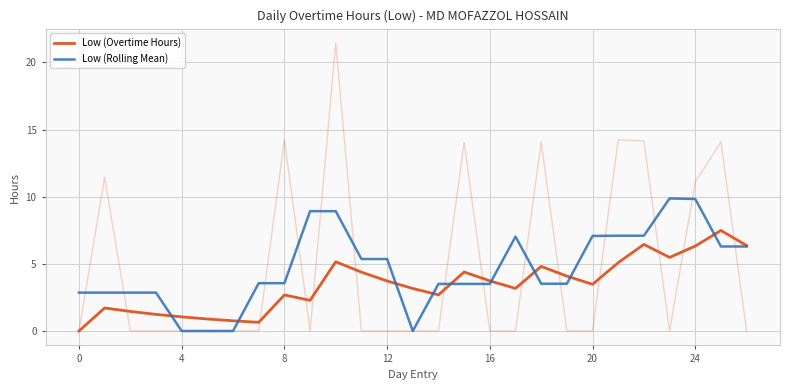

True or false: Low (Overtime Hours) and Low (Rolling Mean) intersect in this chart.

True